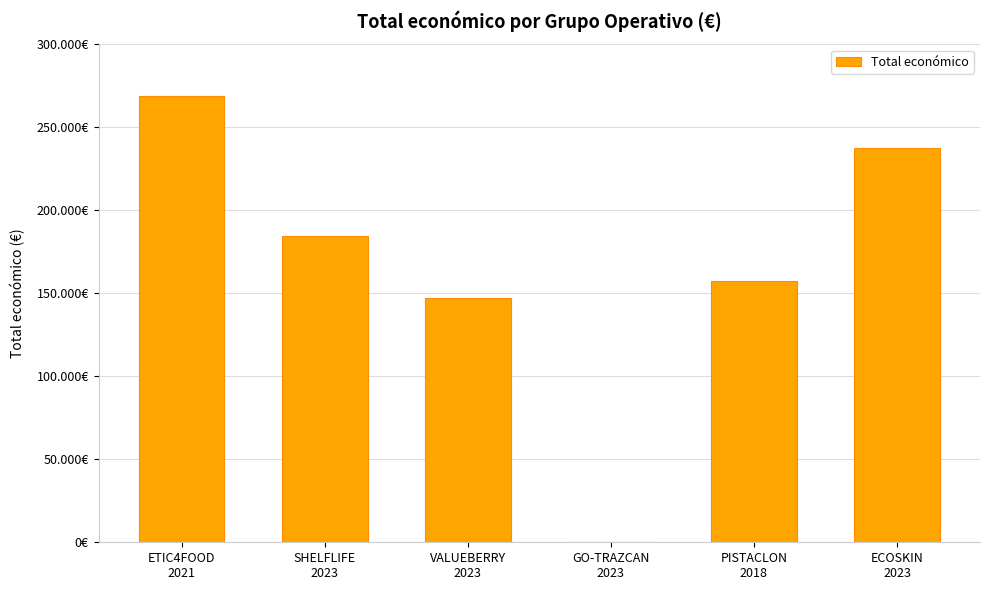

Count the number of data series in this chart.

1